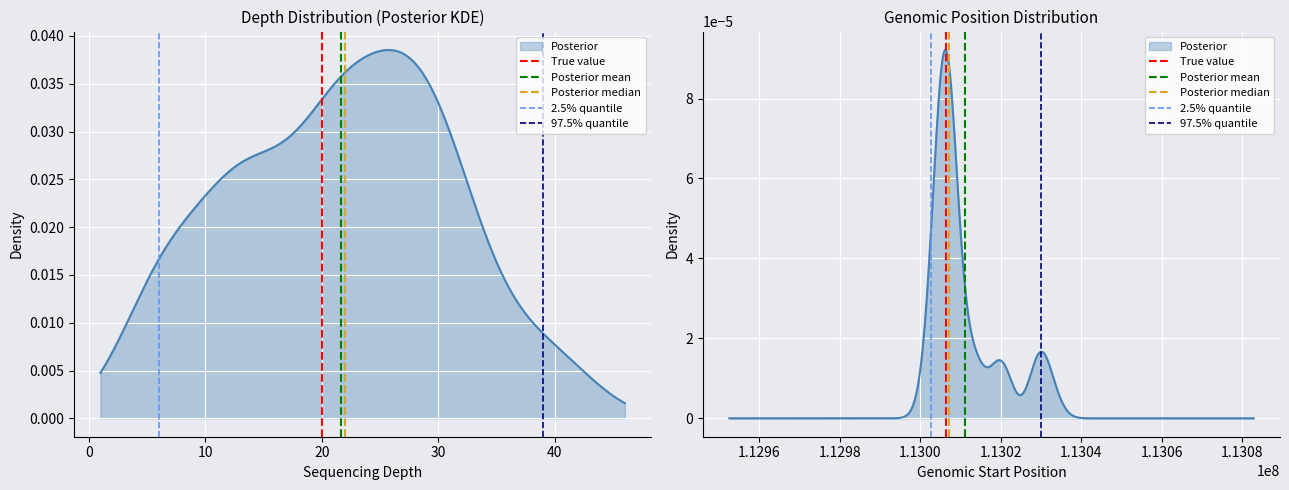

How many values in the 97.5% quantile series are below 1?

1